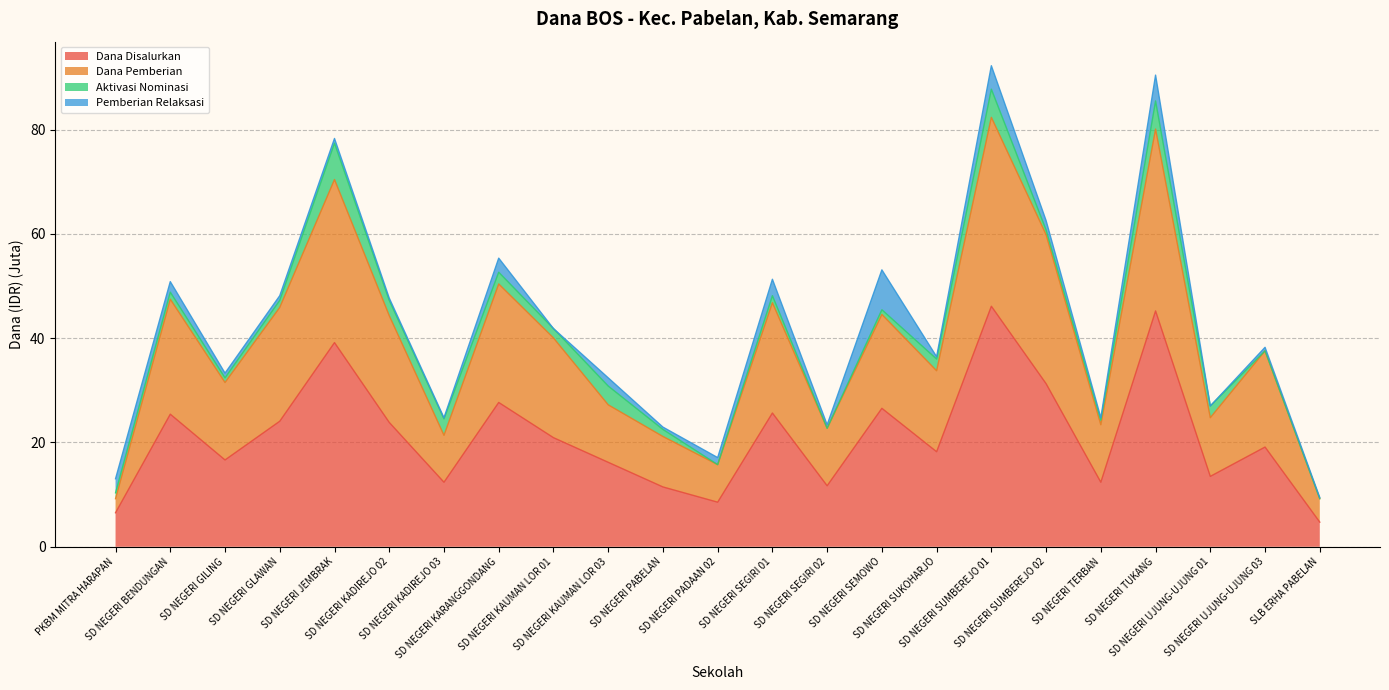

What is the highest value of the Dana Disalurkan series?

46.1